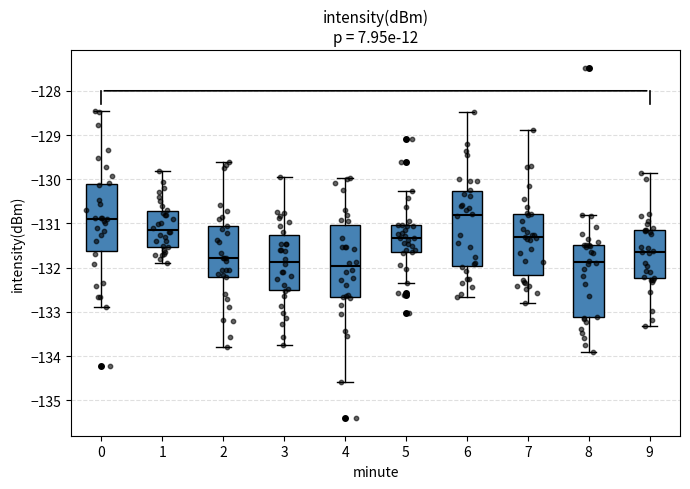

Reading left to right, read every box against the y-axis: the position of its median line, the range the box covers, and the ends of its whiskers. The values are not printed on the chart, so give them approximately, as read against the axis.

0: median -130.9, box -131.6 to -130.1, whiskers -132.9 to -128.5
1: median -131.1, box -131.5 to -130.7, whiskers -131.9 to -129.8
2: median -131.8, box -132.2 to -131.1, whiskers -133.8 to -129.6
3: median -131.9, box -132.5 to -131.3, whiskers -133.8 to -129.9
4: median -132.0, box -132.7 to -131.0, whiskers -134.6 to -130.0
5: median -131.3, box -131.6 to -131.0, whiskers -132.4 to -130.3
6: median -130.8, box -132.0 to -130.3, whiskers -132.7 to -128.5
7: median -131.3, box -132.2 to -130.8, whiskers -132.8 to -128.9
8: median -131.9, box -133.1 to -131.5, whiskers -133.9 to -130.8
9: median -131.6, box -132.2 to -131.2, whiskers -133.3 to -129.8